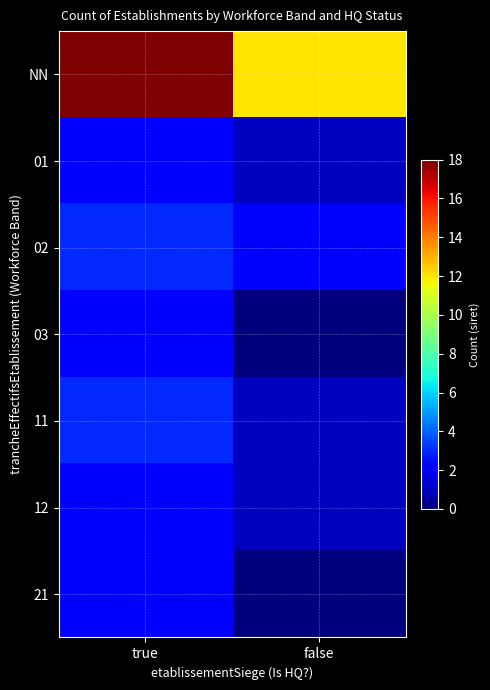

What is the spread (max minus min) of values at false?

12